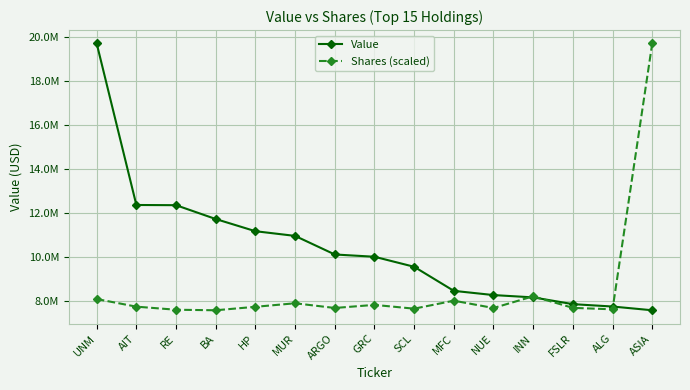

Is the value of Shares (scaled) at RE greater than the value of Value at SCL?

No